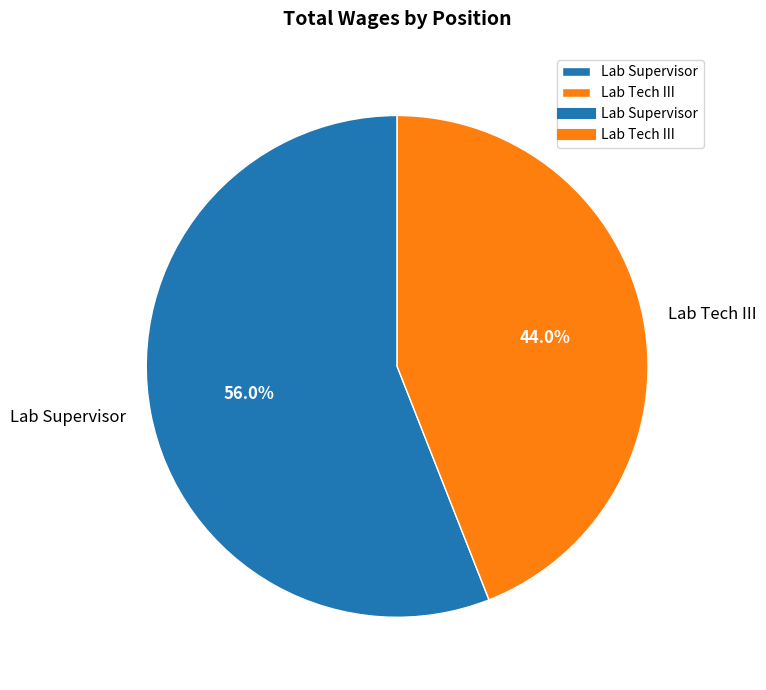

To the nearest percent, what is the difference between the Lab Tech III and Lab Supervisor slice percentages?

12%